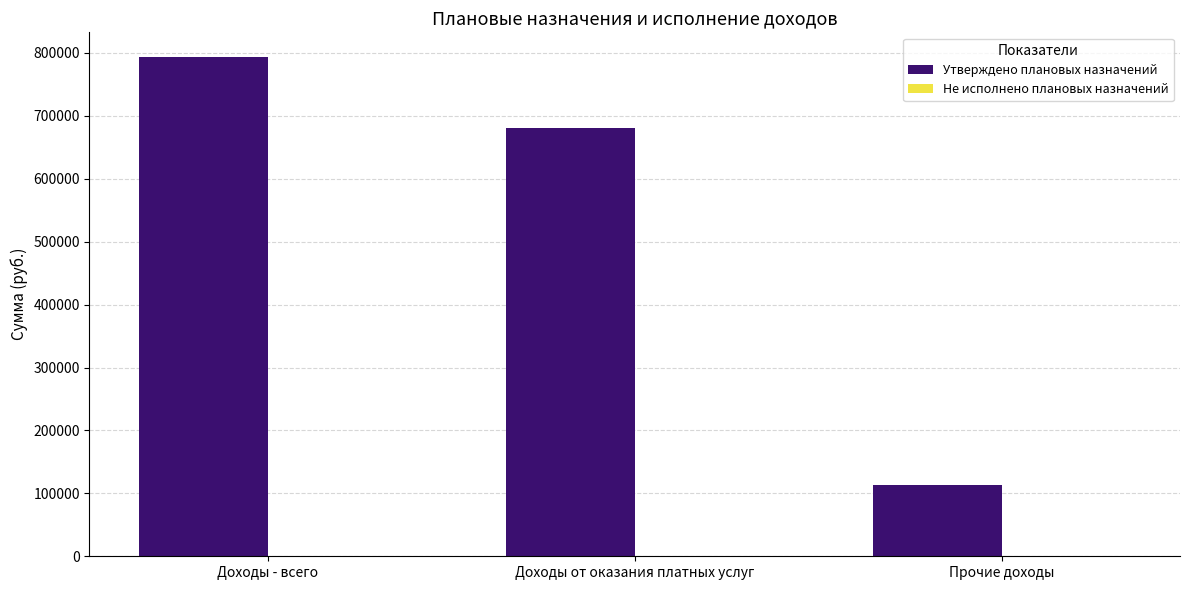

What is the average value?

528738.4